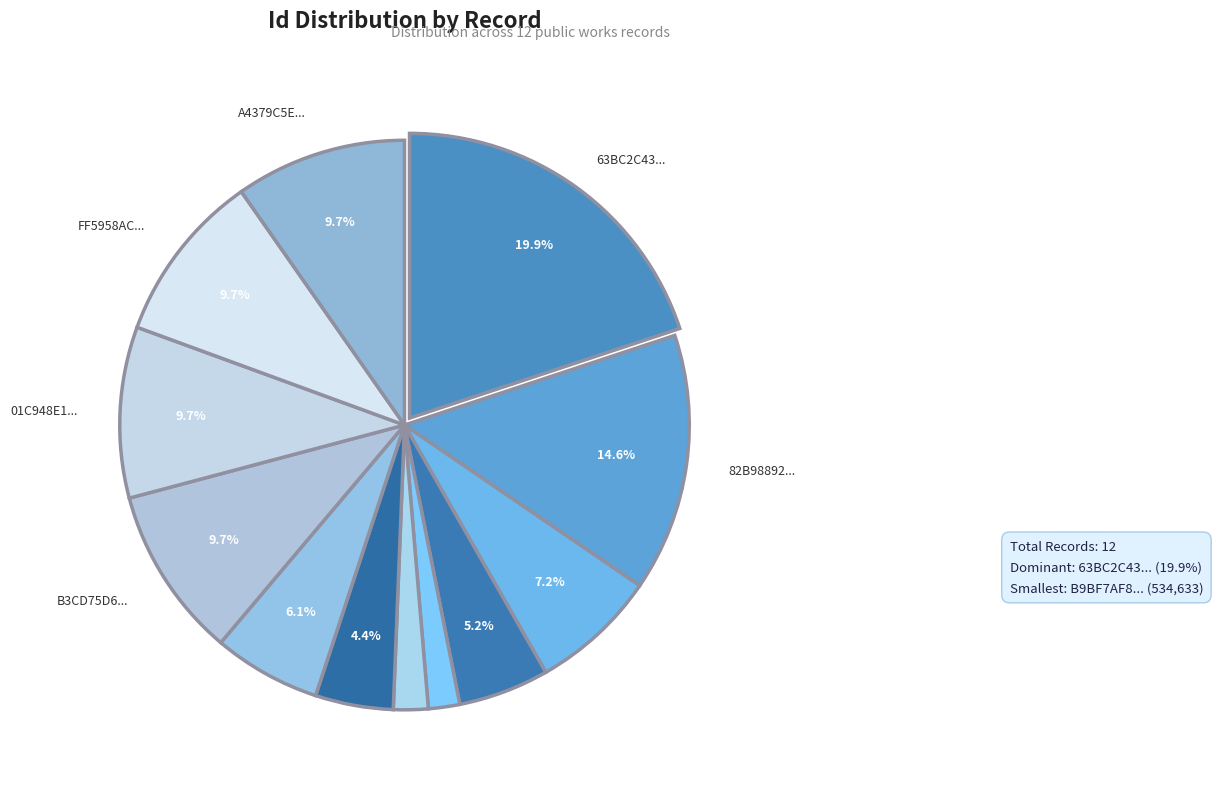

How many slices are in this pie chart?

12